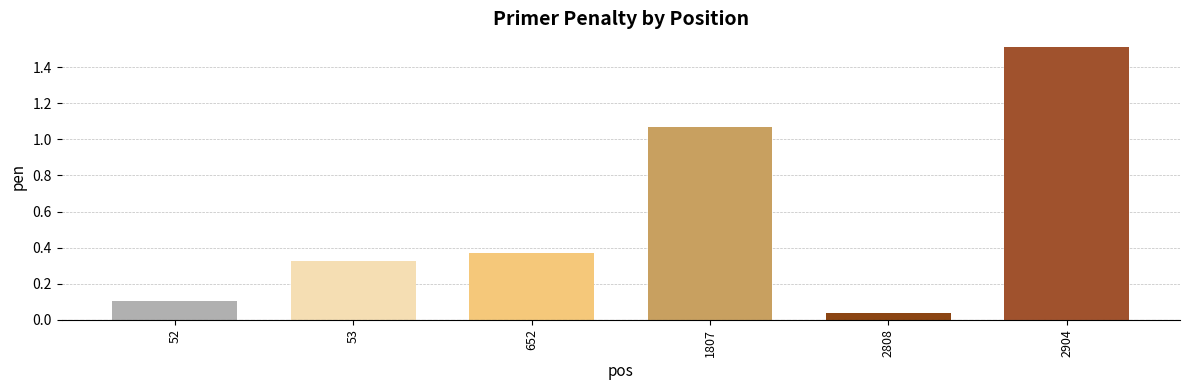

What is the difference between the values at 2904 and 53?

1.2